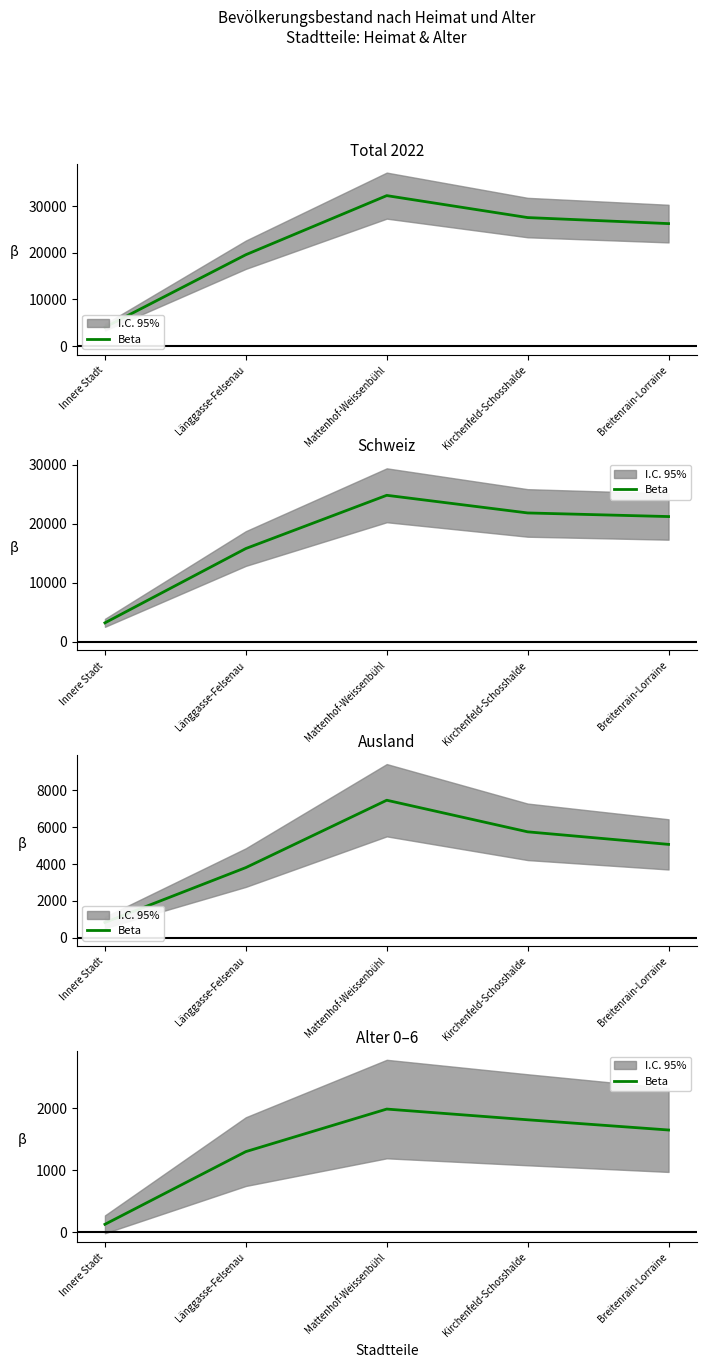

What is the value of the 1st point from the left?

126